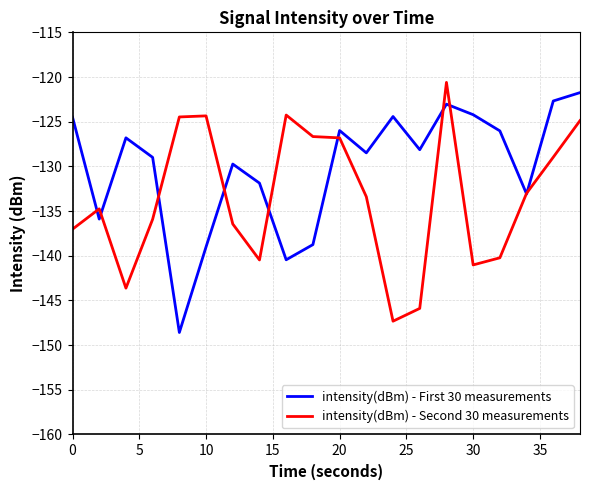

Which series has the largest total across all categories?

intensity(dBm) - First 30 measurements